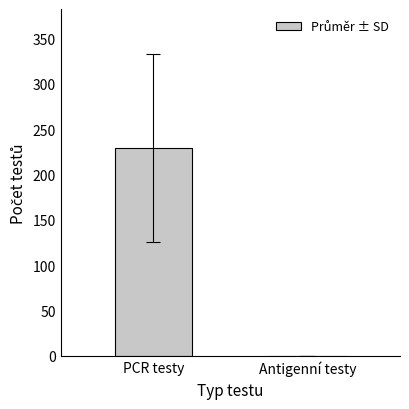

What is the change in value from PCR testy to Antigenní testy?

-229.1